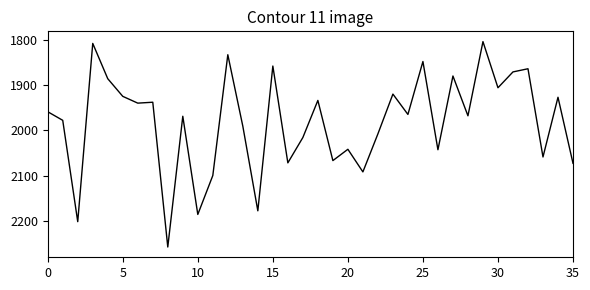

What is the difference between the maximum and minimum values?

454